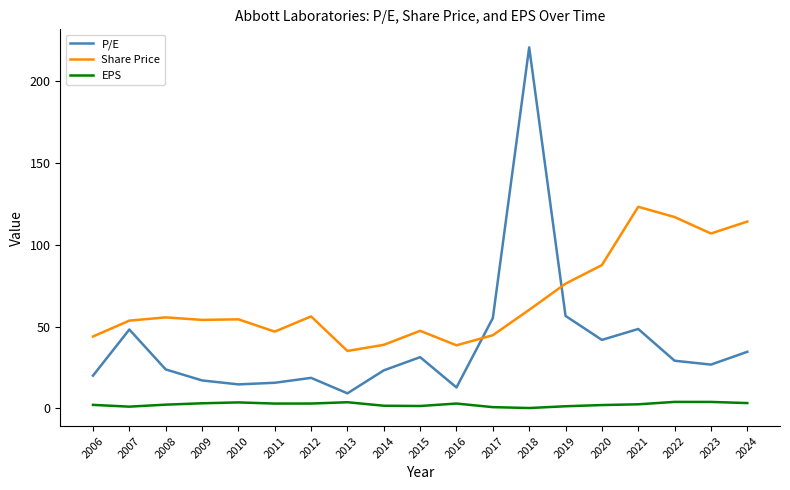

What is the total value across all series at 2012?

77.8